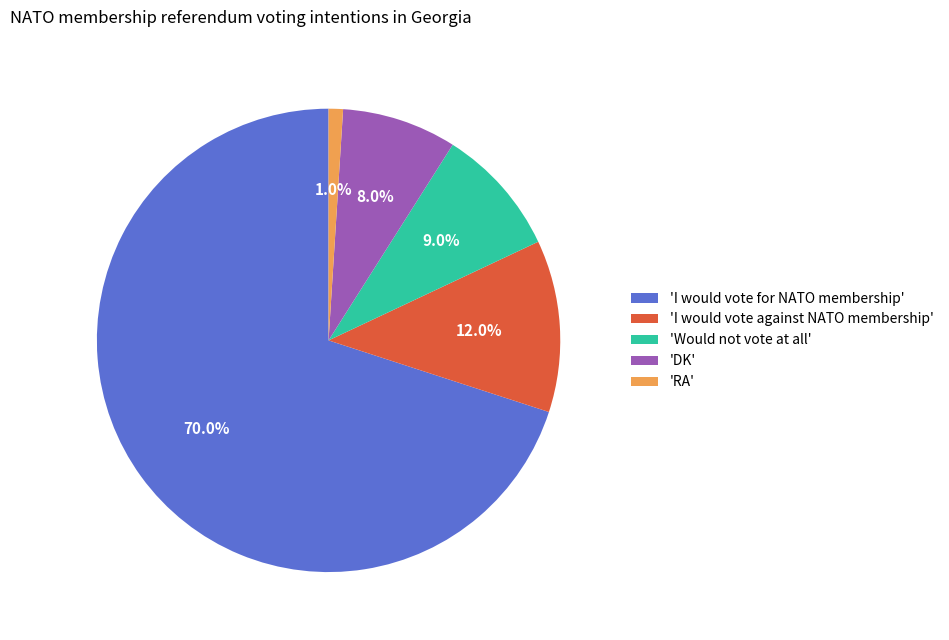

How many slices are in this pie chart?

5